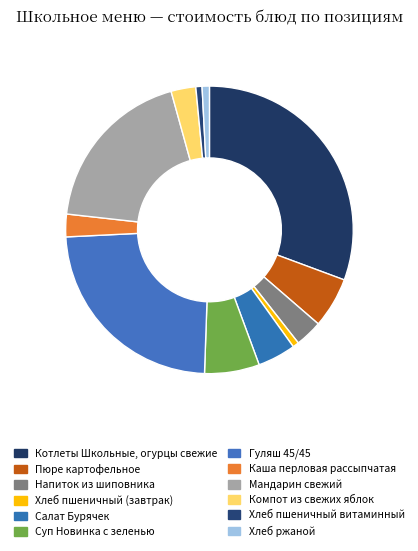

To the nearest percent, what percentage of the pie is Салат Бурячек?

4%